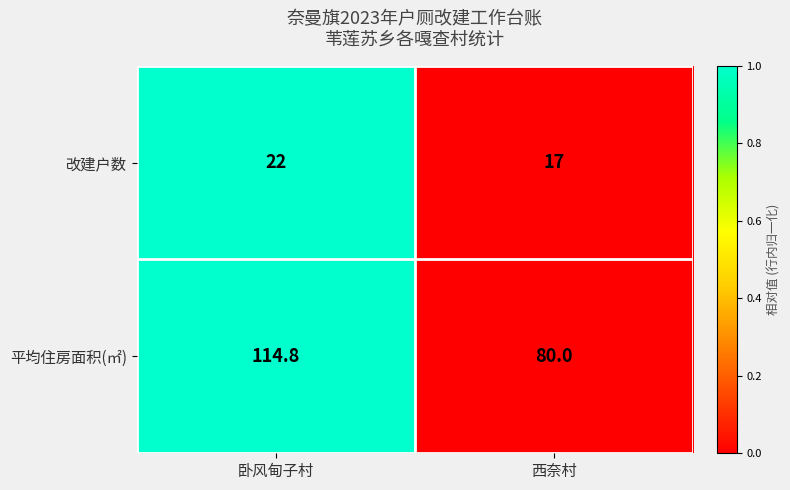

Reading left to right, what are all the values shown in this chart?

改建户数: 卧风甸子村=22.0	西奈村=17.0
平均住房面积(㎡): 卧风甸子村=114.8	西奈村=80.0